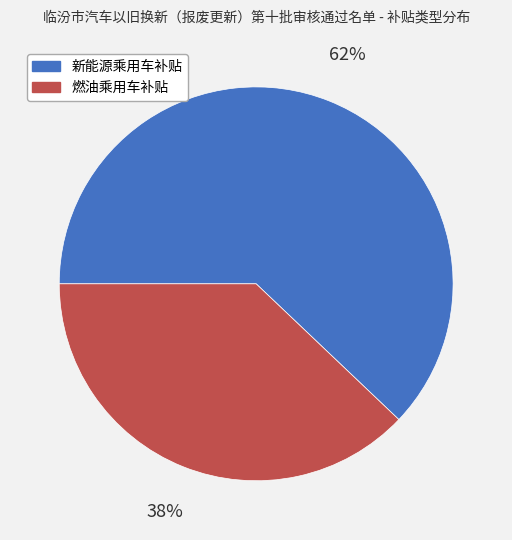

Between 燃油乘用车补贴 and 新能源乘用车补贴, which is larger?

新能源乘用车补贴